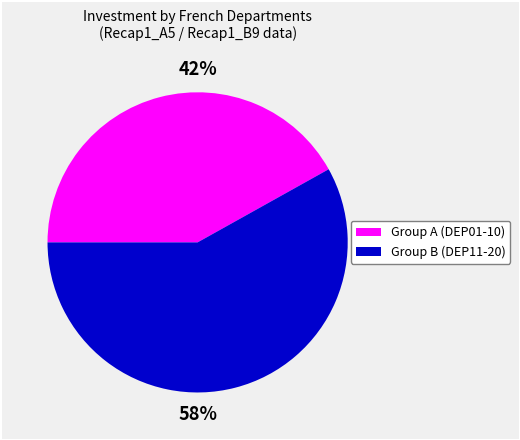

Is there any slice that represents more than half of the pie?

Yes